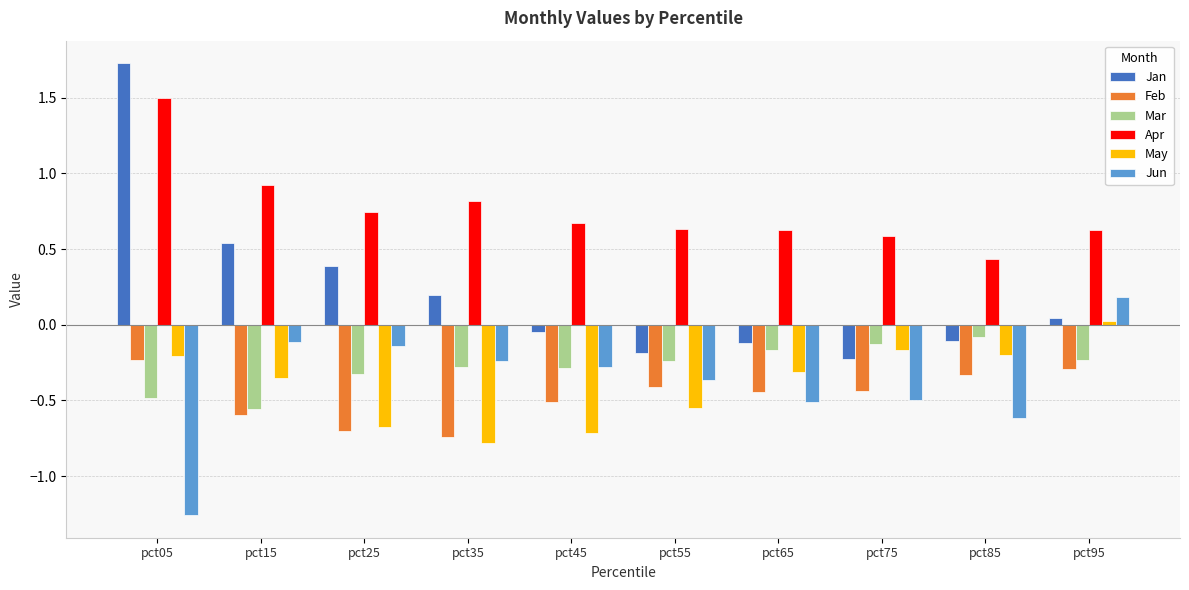

What is the sum of the Jan values at pct05 and pct95?

1.8